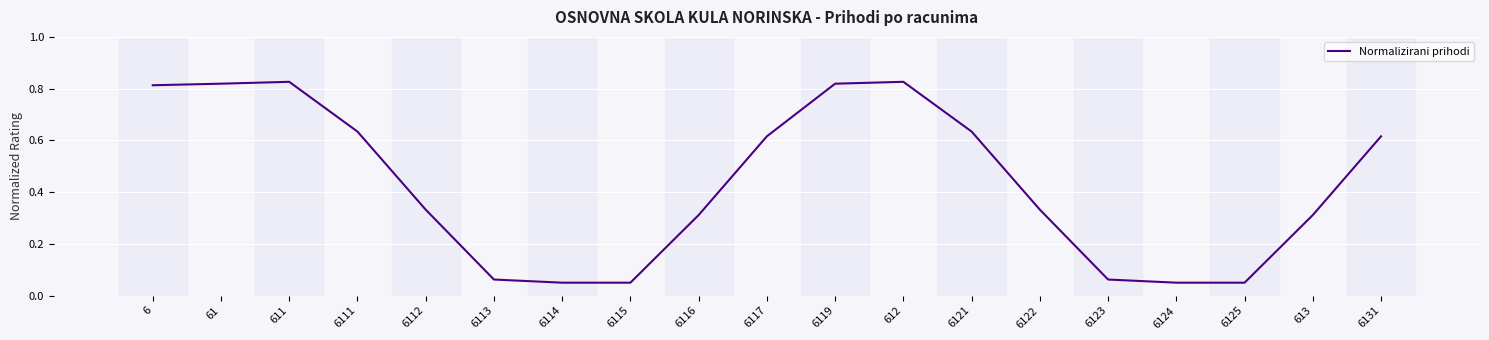

How many interior local peaks (higher than both neighbors) does the data have?

2